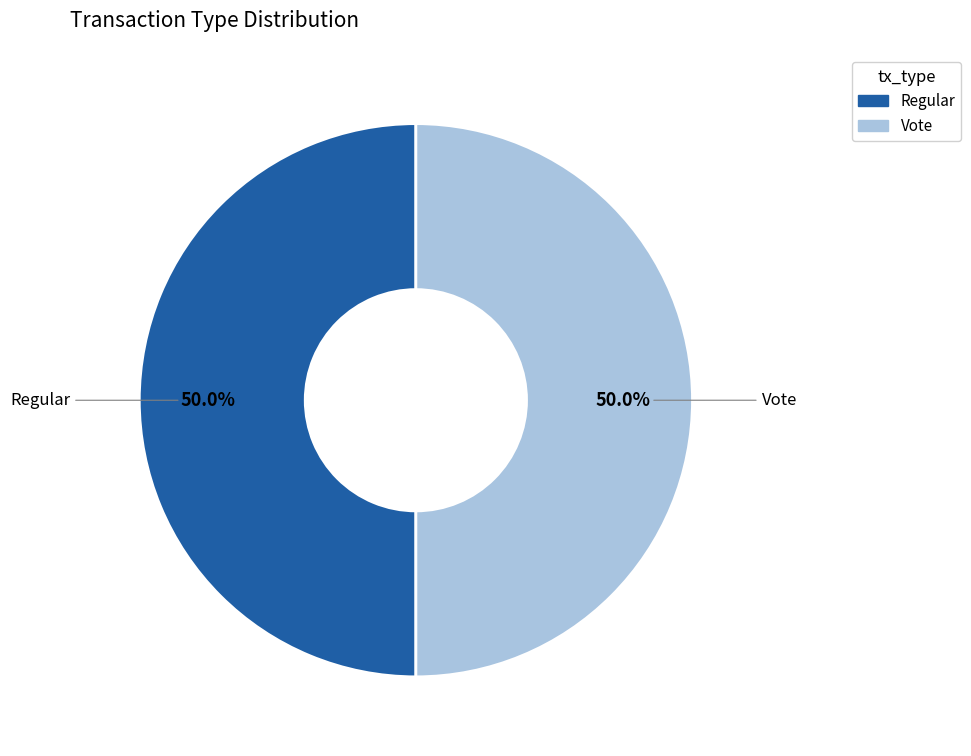

What is the ratio of the value at Vote to the value at Regular?

1.0